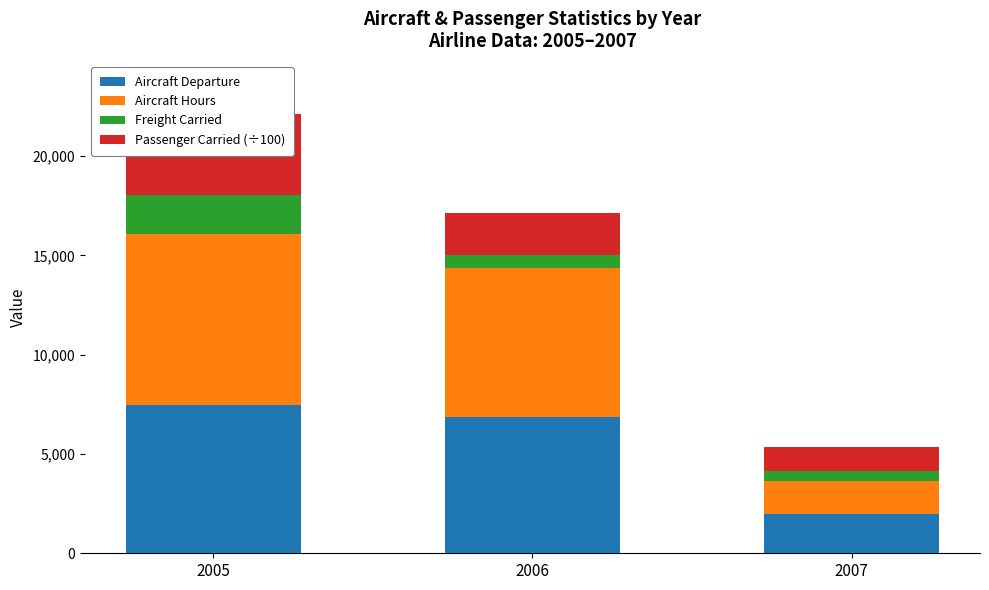

How many groups of bars are there?

3